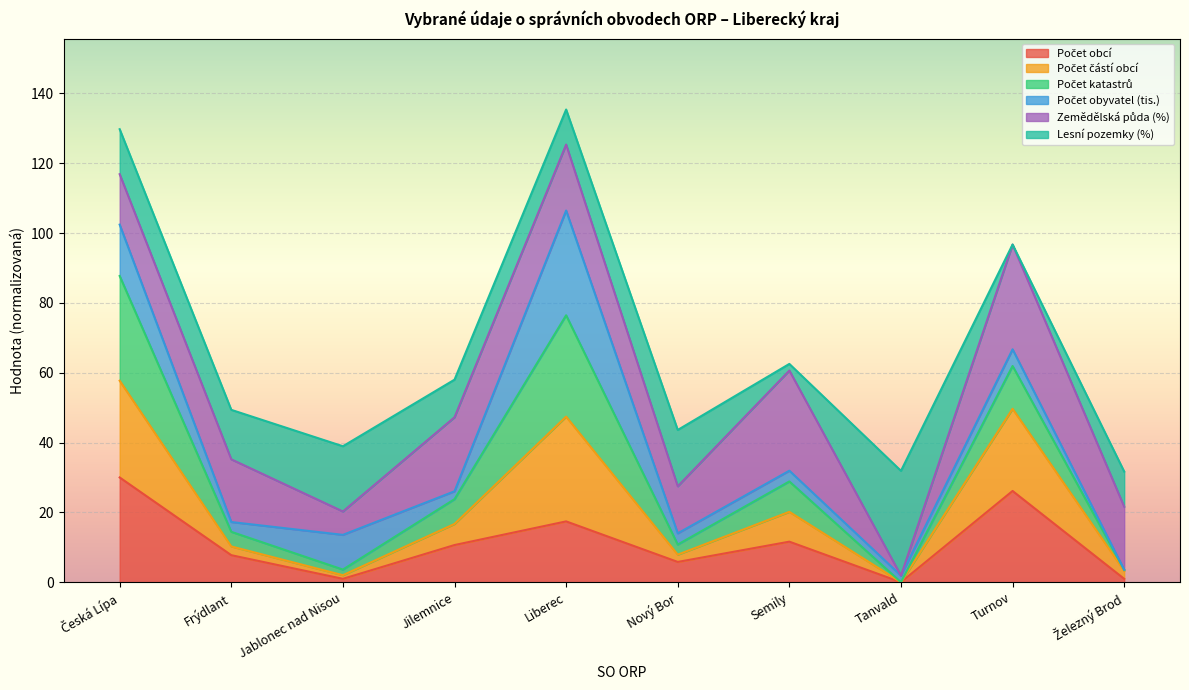

Between Frýdlant and Jilemnice, which is larger?

Jilemnice